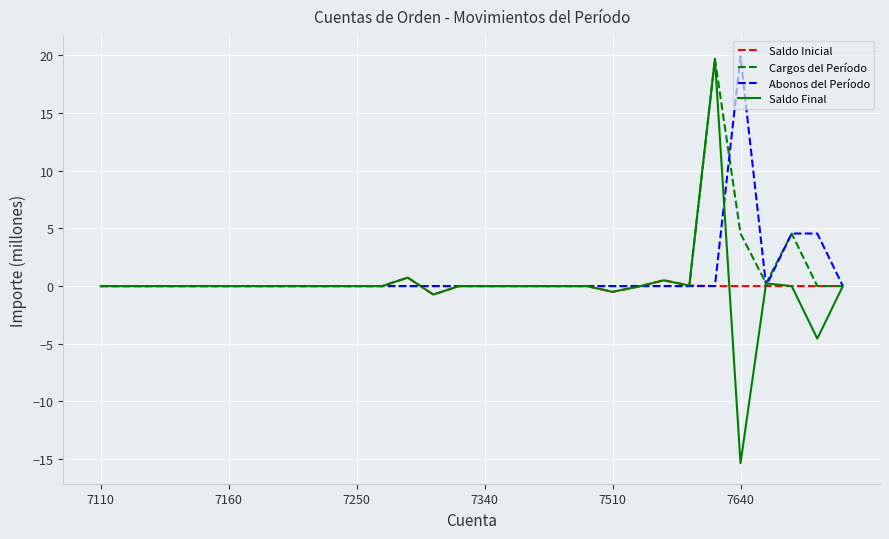

What is the smallest value displayed?

-15.4